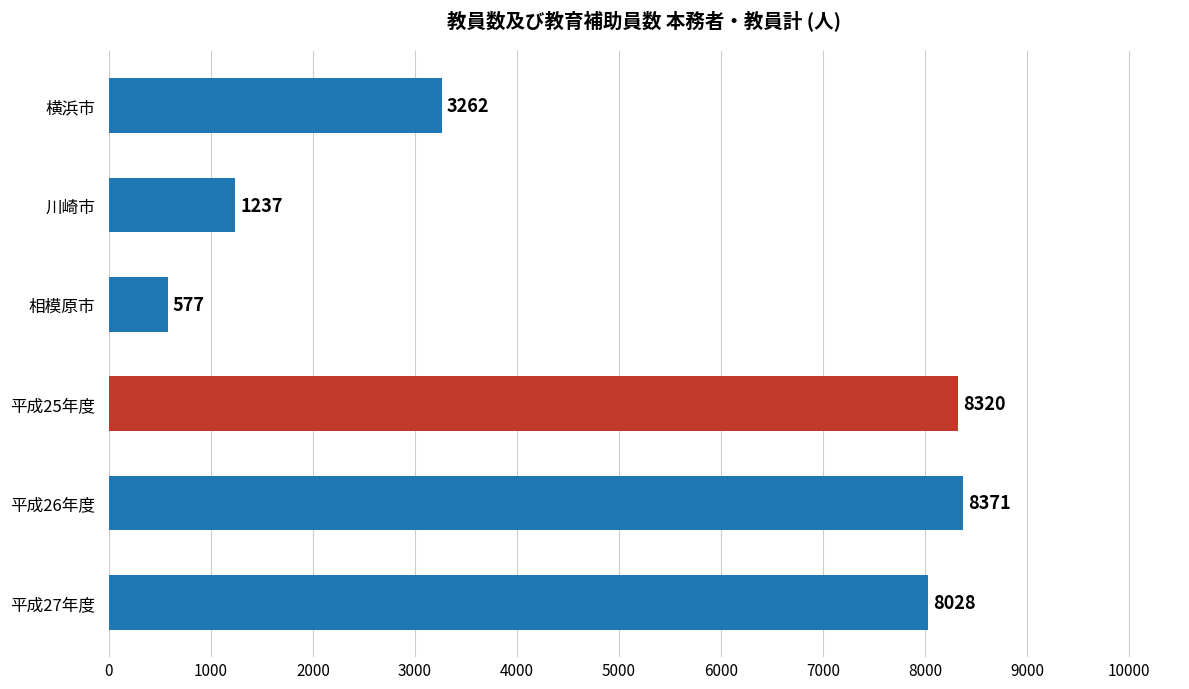

How many bars are there in total?

6